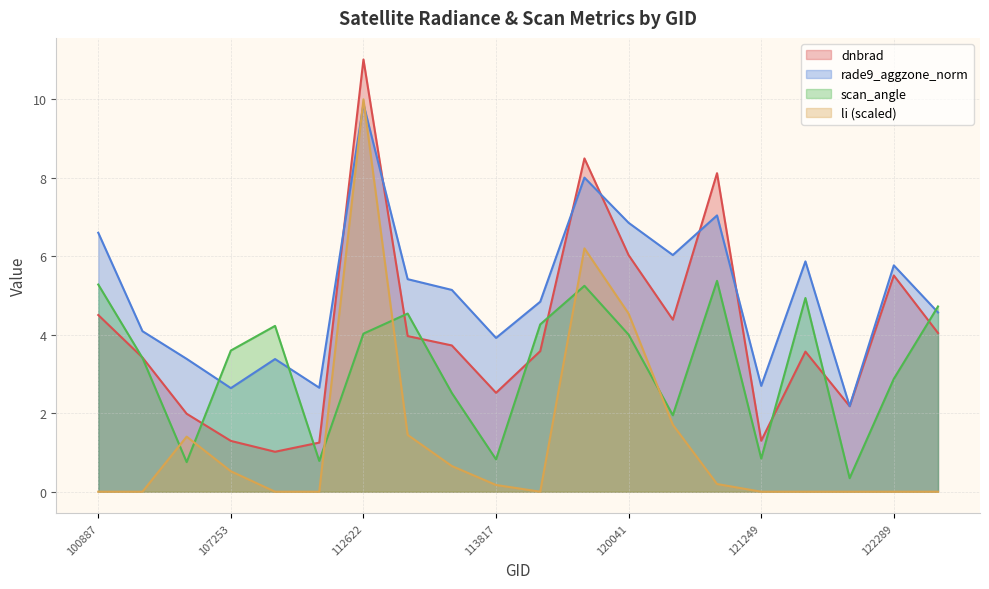

List the labels in order of dnbrad value, largest first.

112622, 119873, 3995, 120041, 122289, 100887, 120388, 122463, 113477, 113644, 115226, 121771, 104315, 113817, 122118, 107081, 121249, 107253, 109895, 109184